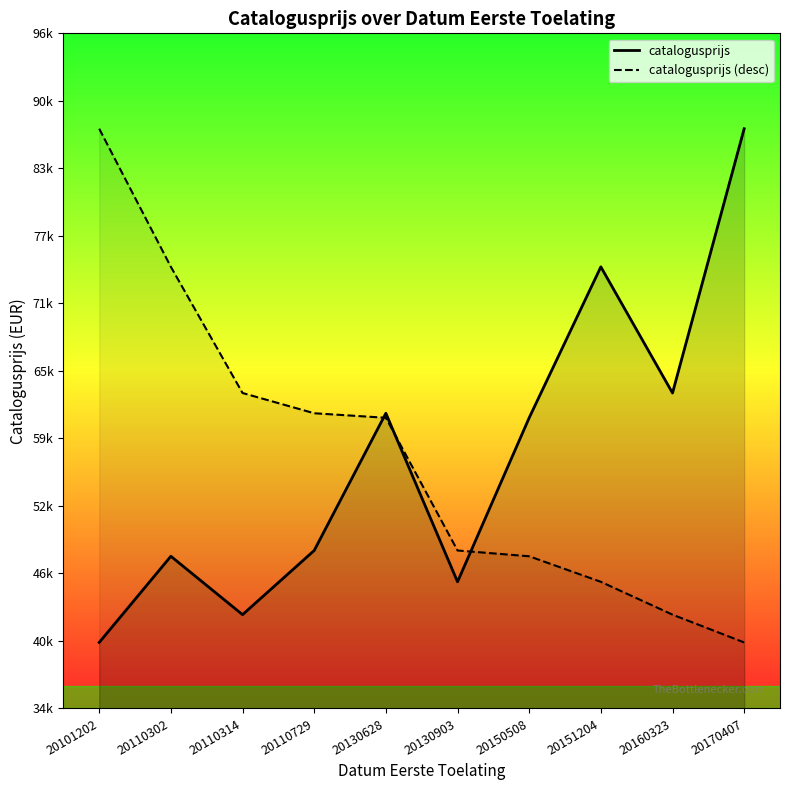

How many data points in catalogusprijs are less than 60979?

5